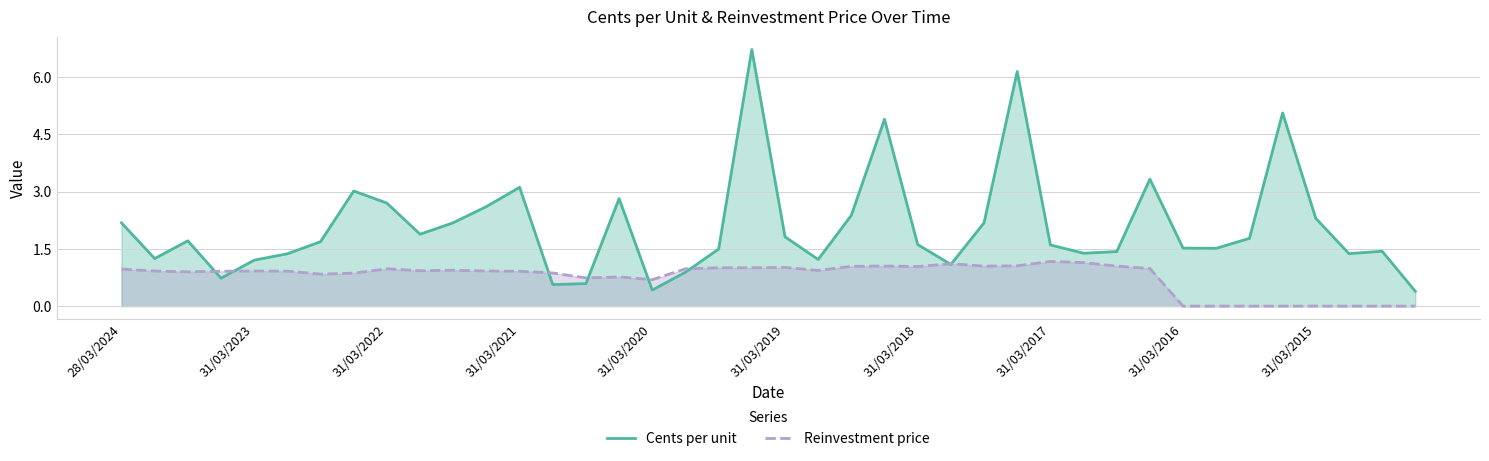

In Reinvestment price, how many points are lower than both neighbors (excluding endpoints)?

9